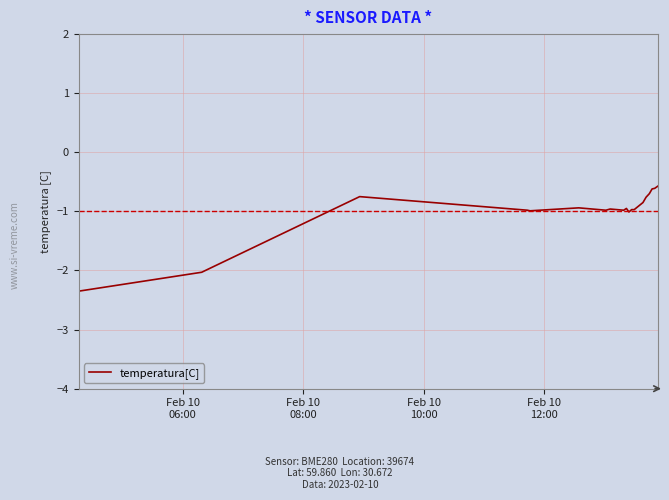

What is the maximum value shown in the chart?

-0.6